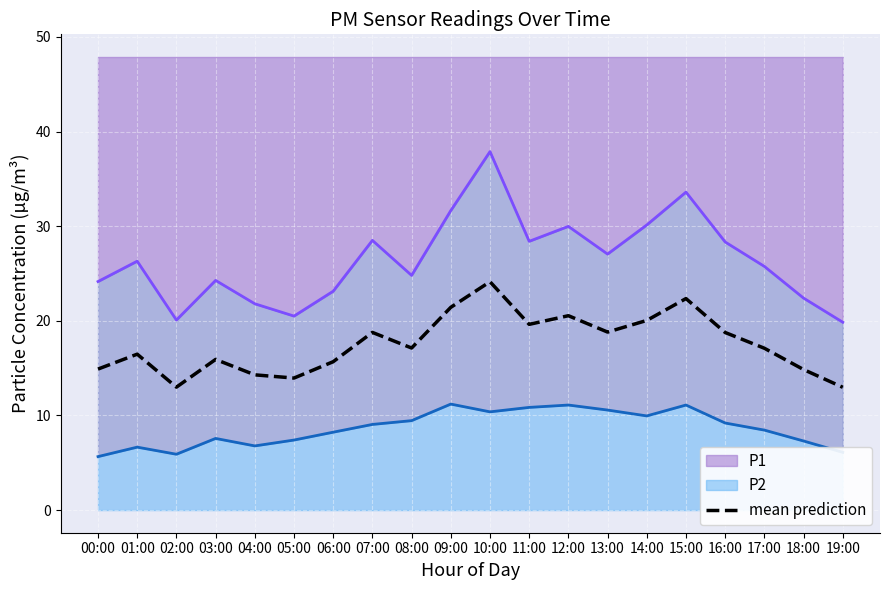

What is the label of the 18th point from the left?

17:00